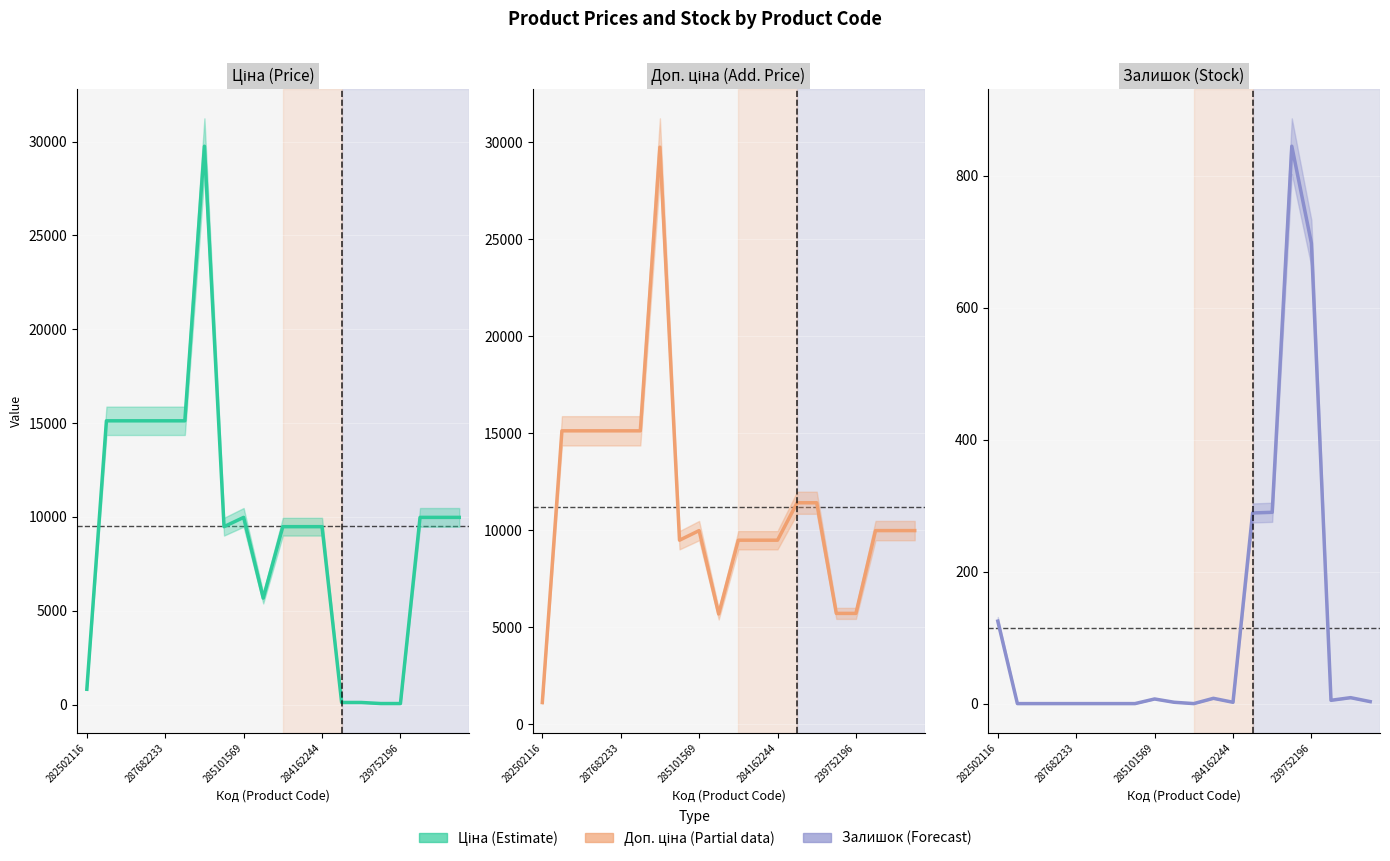

Is the value of Ціна at 10 greater than the value of Залишок at 15?

Yes